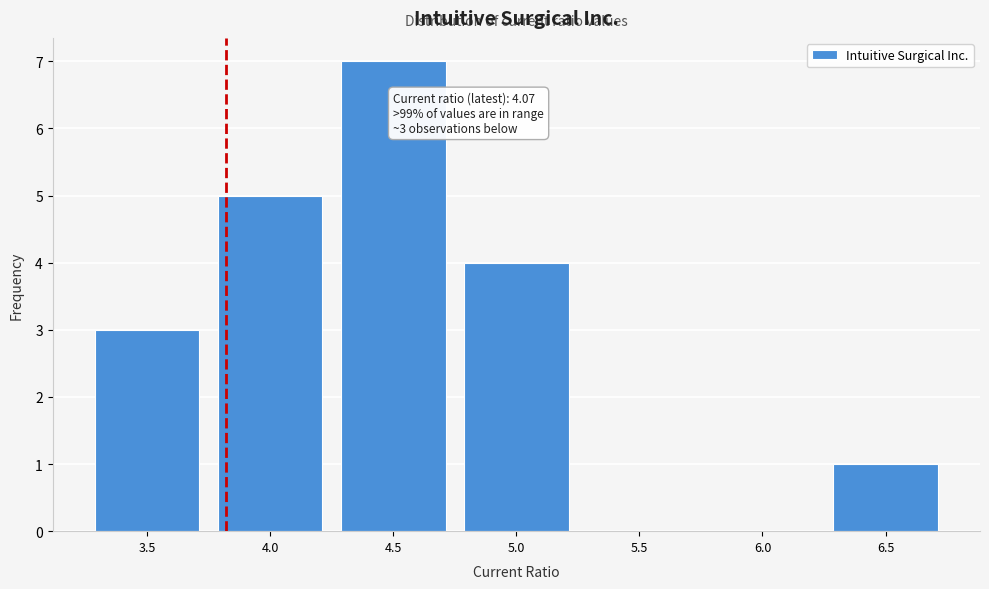

Reading left to right, what are all the values shown in this chart?

3.5=3	4.0=5	4.5=7	5.0=4	5.5=0	6.0=0	6.5=1